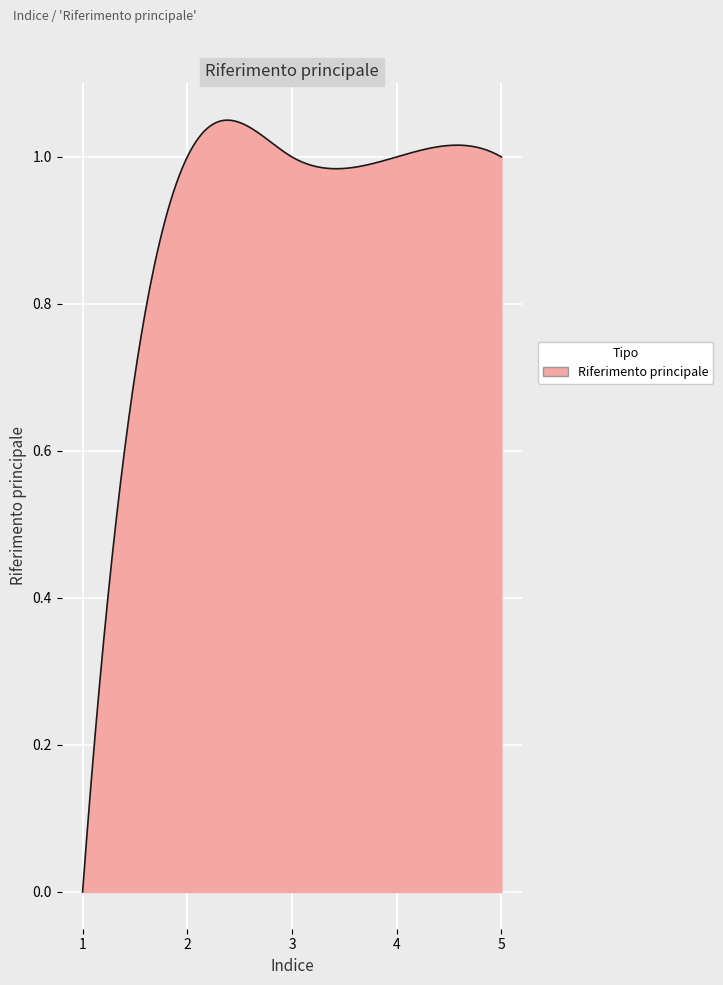

Is this an area chart (filled region under the line)?

Yes